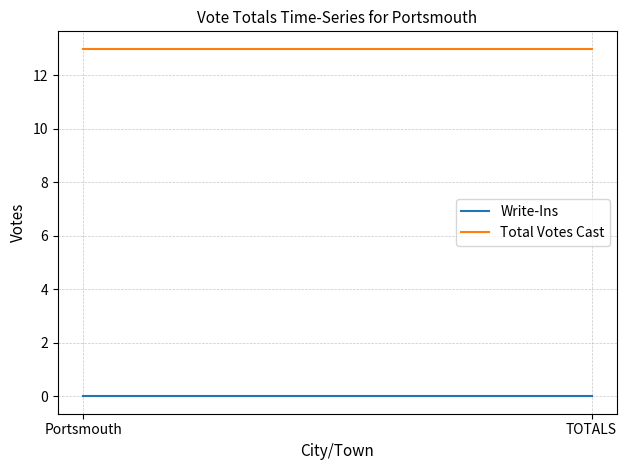

Is this an area chart (filled region under the line)?

No